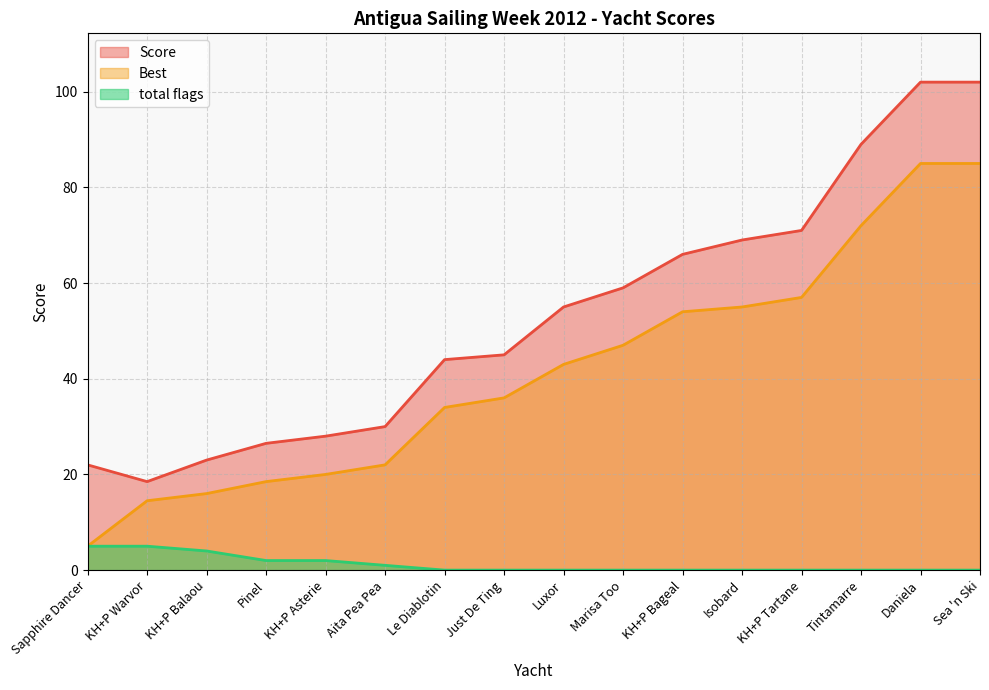

Which series has the widest spread of values?

Score